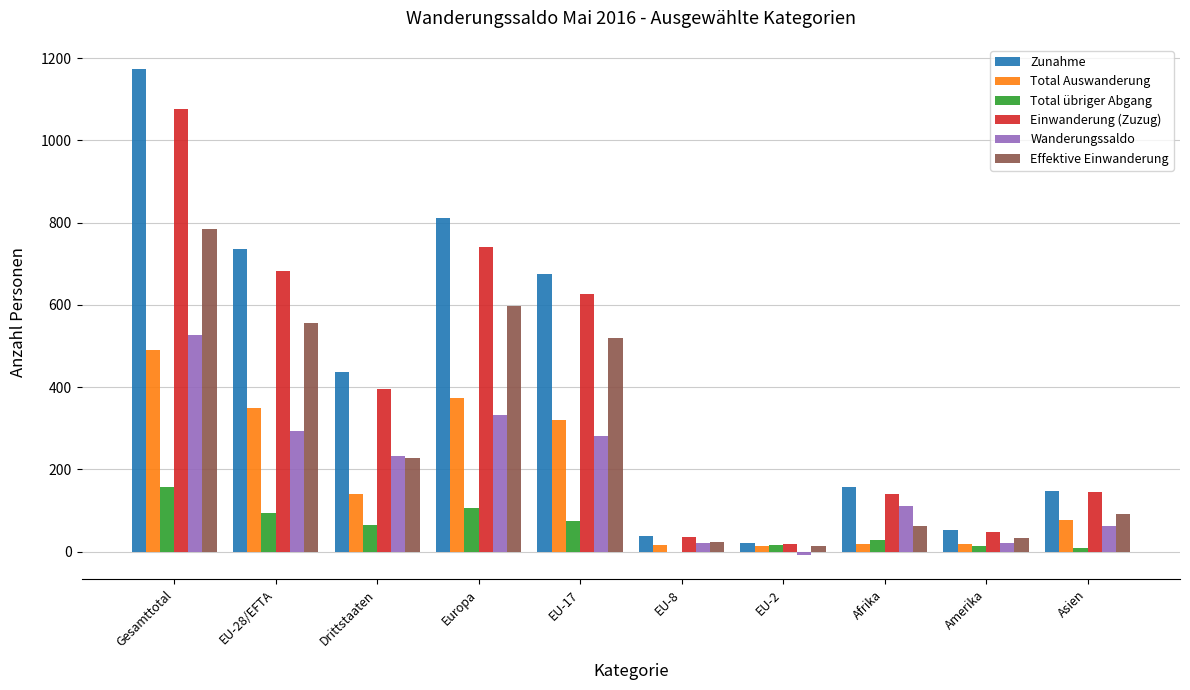

What is the average value of the Einwanderung (Zuzug) series?

391